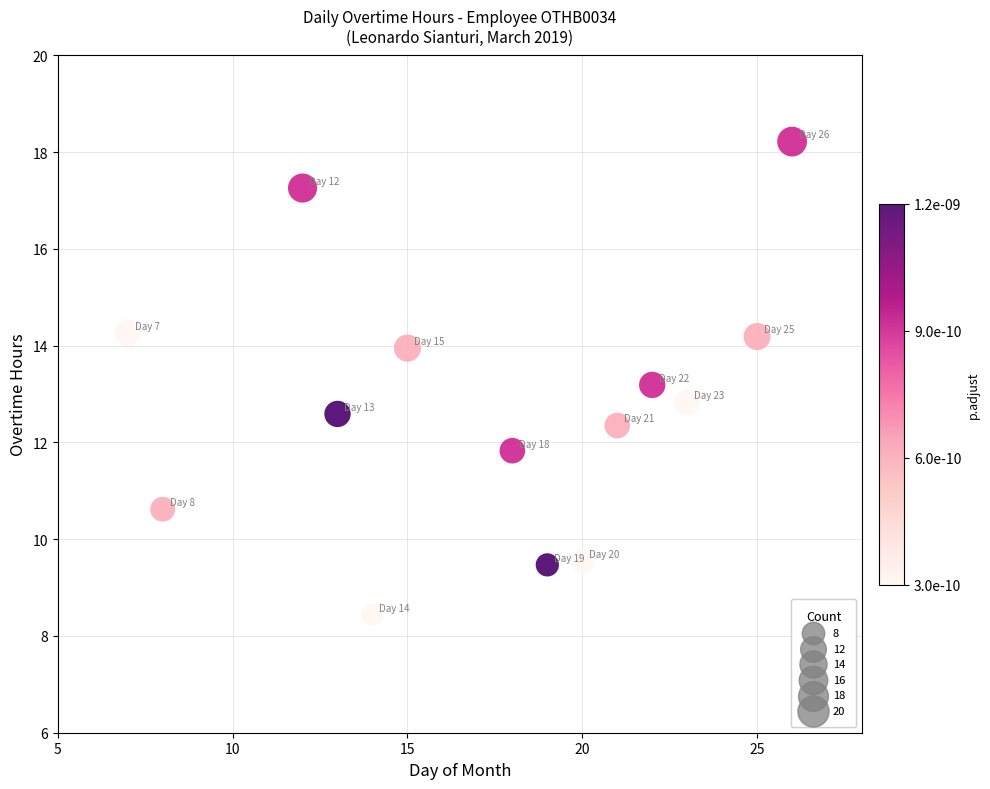

What is the range of X values (max minus min)?

19.0